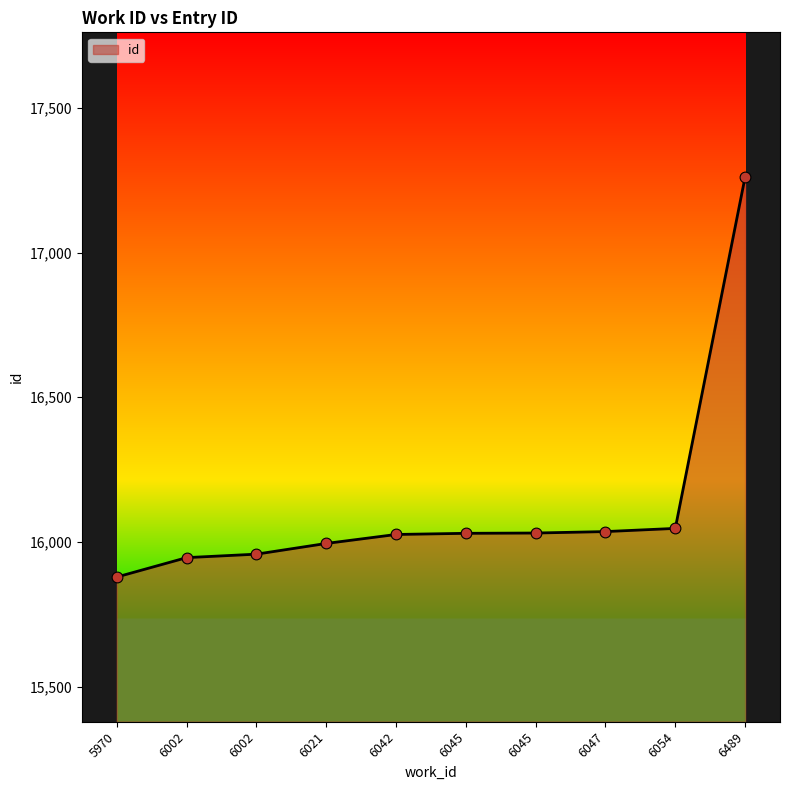

What is the change in value from 6042 to 6047?

+10